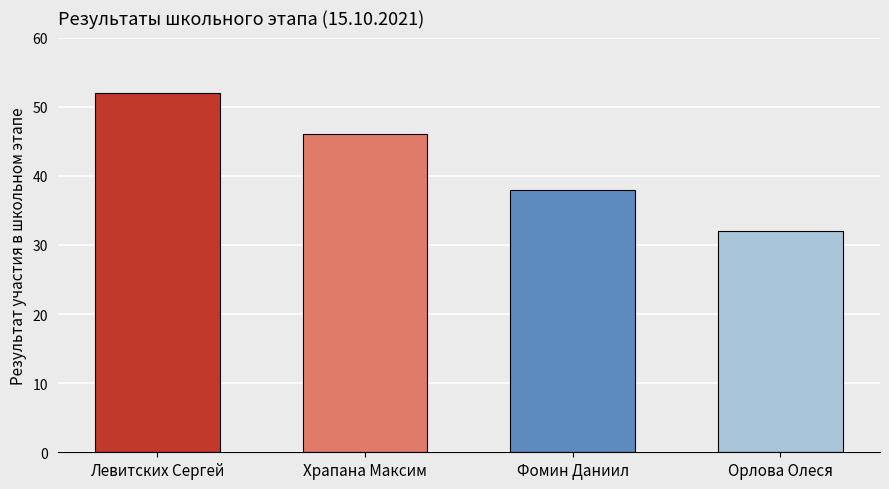

What is the smallest value displayed?

32